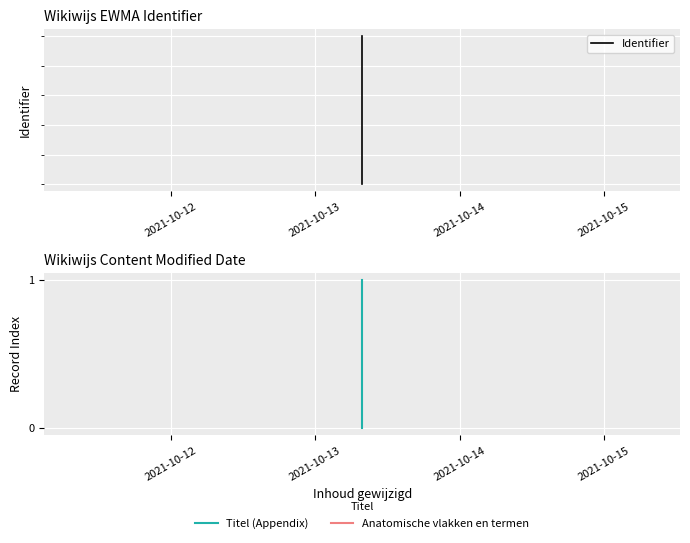

How many categories are shown in the chart?

2